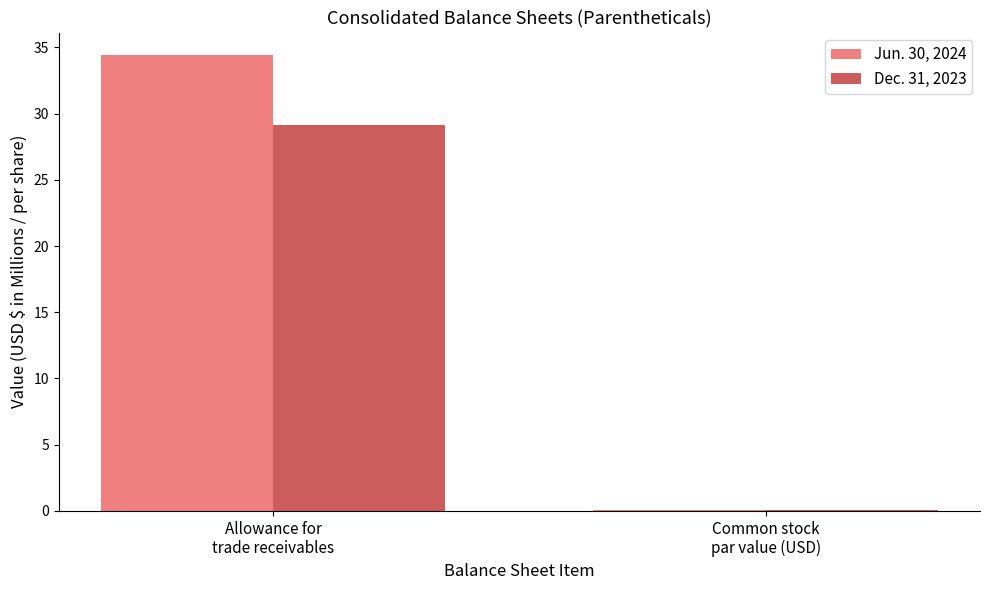

True or false: Dec. 31, 2023 has a value of 51.0 at Allowance for
trade receivables.

False